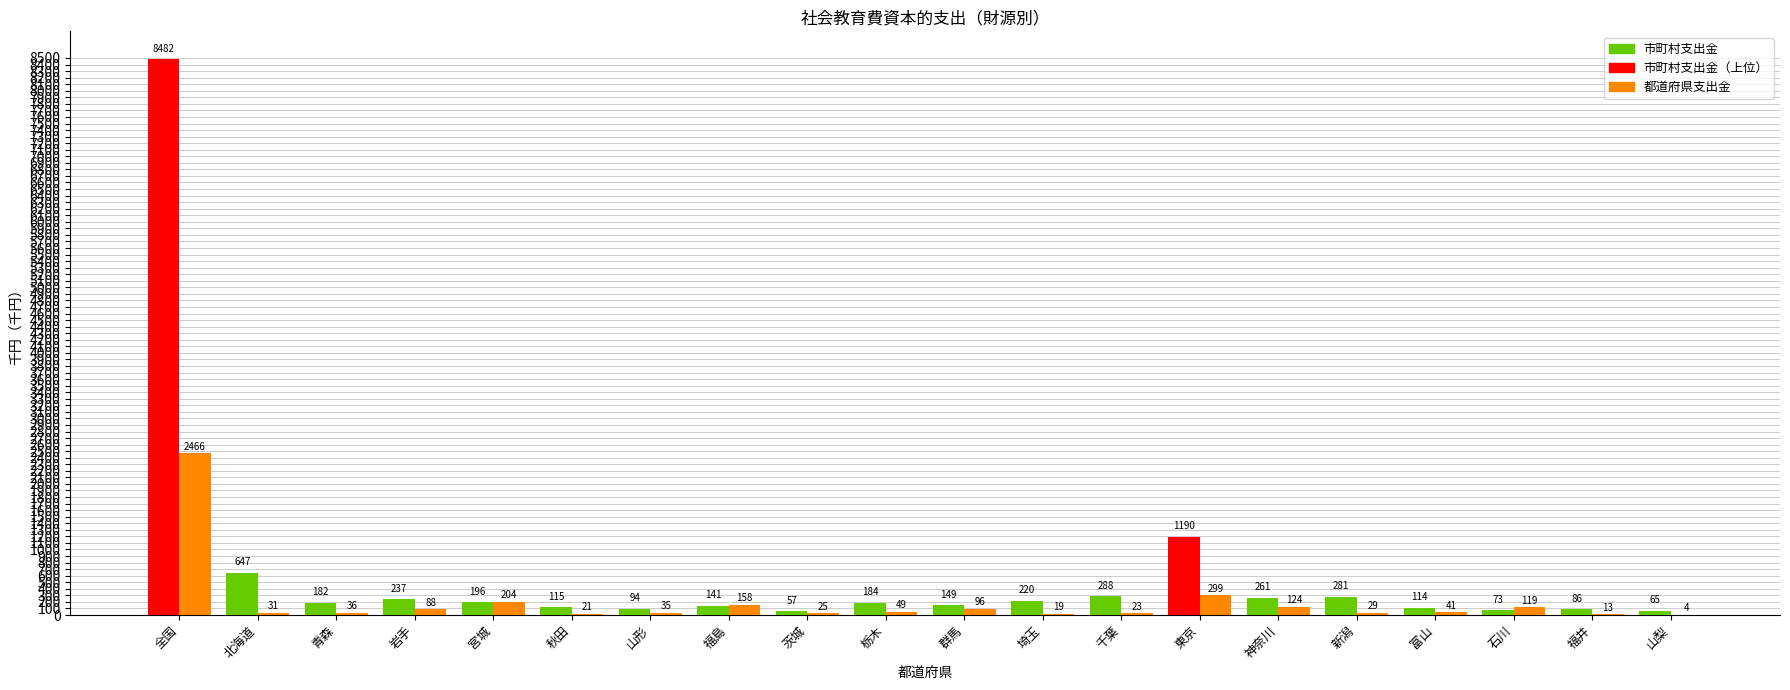

The value of 市町村支出金 at 東京 is 1190.5. True or false?

True